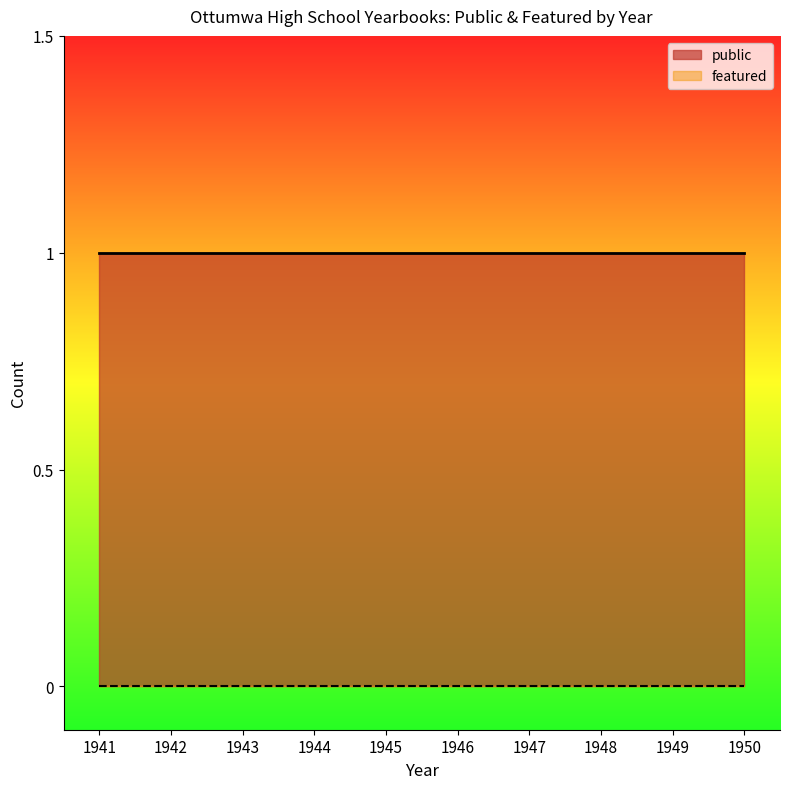

The value of public at 1945 is 1. True or false?

True